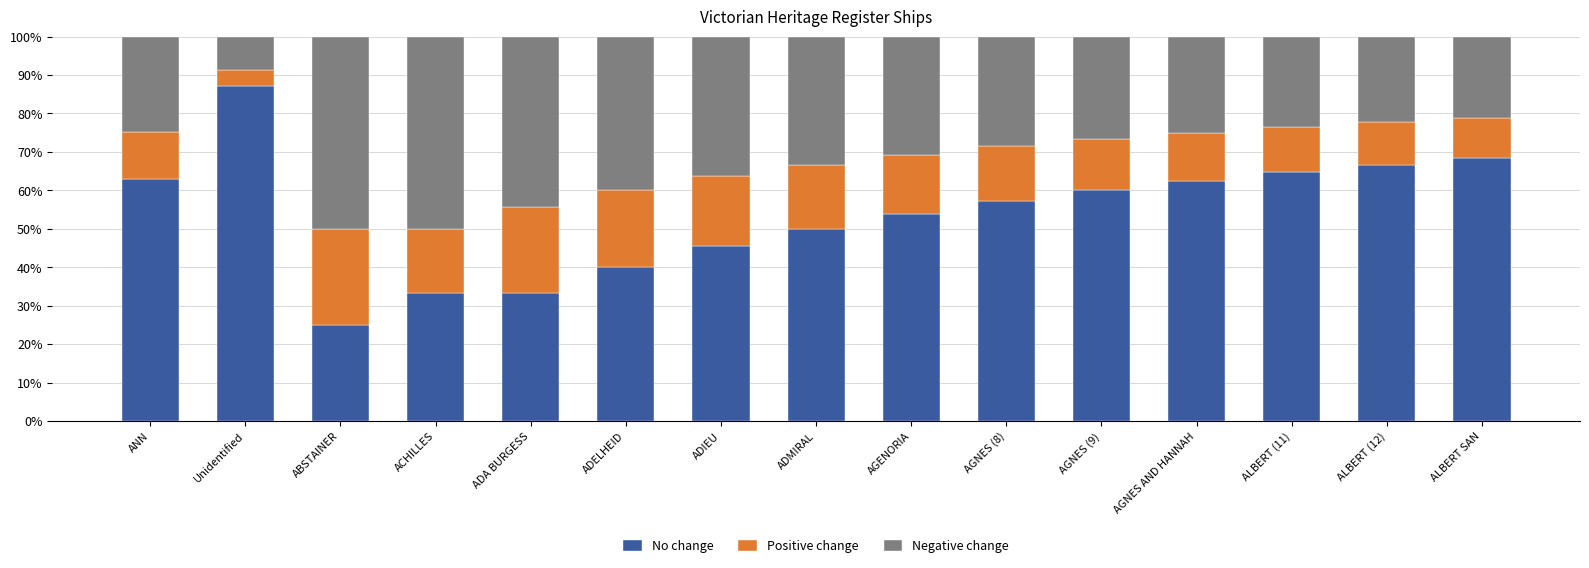

What is the total value across all series at ALBERT SAN?

100.0